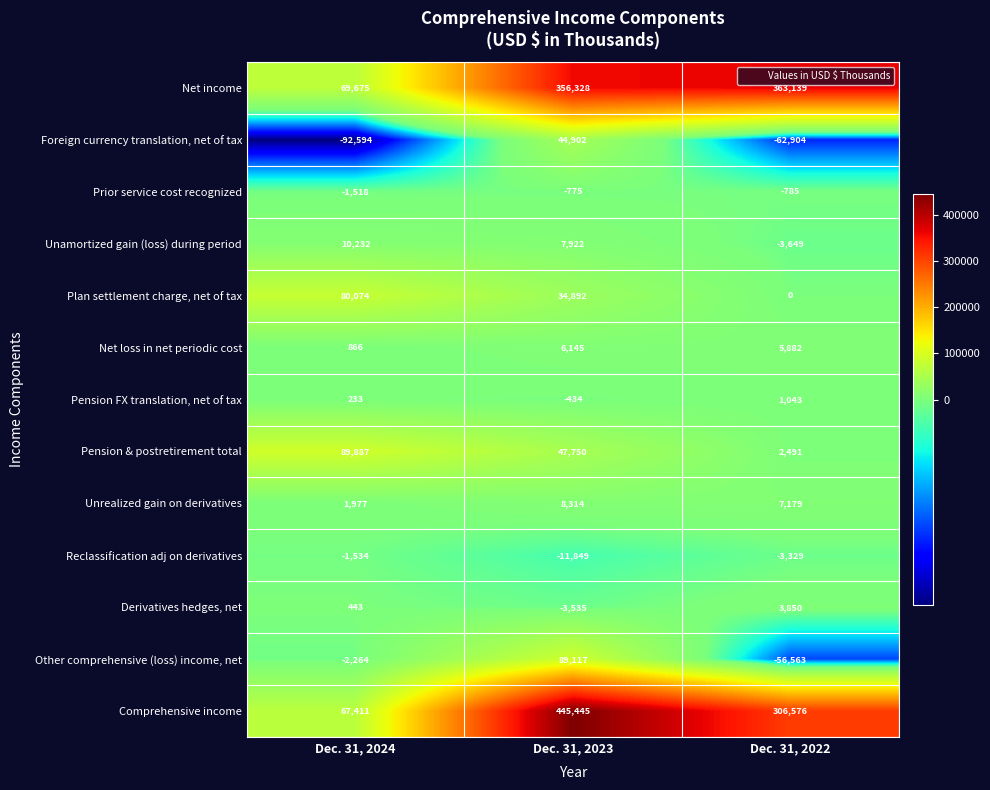

What is the approximate value of Prior service cost recognized at Dec. 31, 2024, to the nearest 50?

-1500